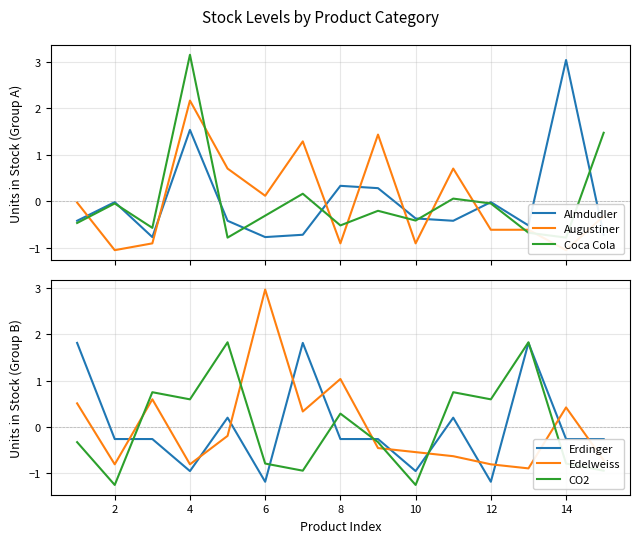

What is the difference between the second highest and second lowest values in the Edelweiss series?

1.8